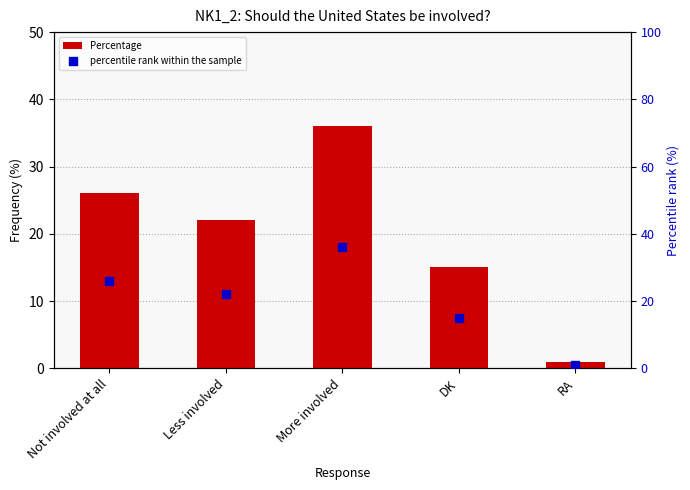

At which category is the sum across all series the highest?

More involved